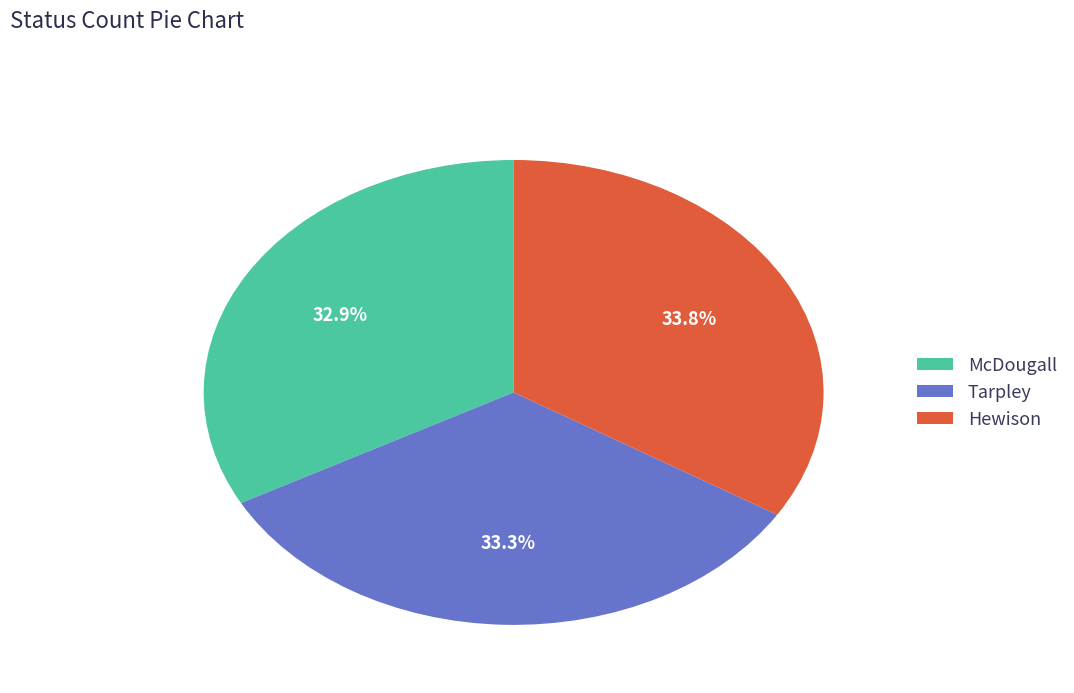

What is the ratio of the value at McDougall to the value at Hewison?

1.0